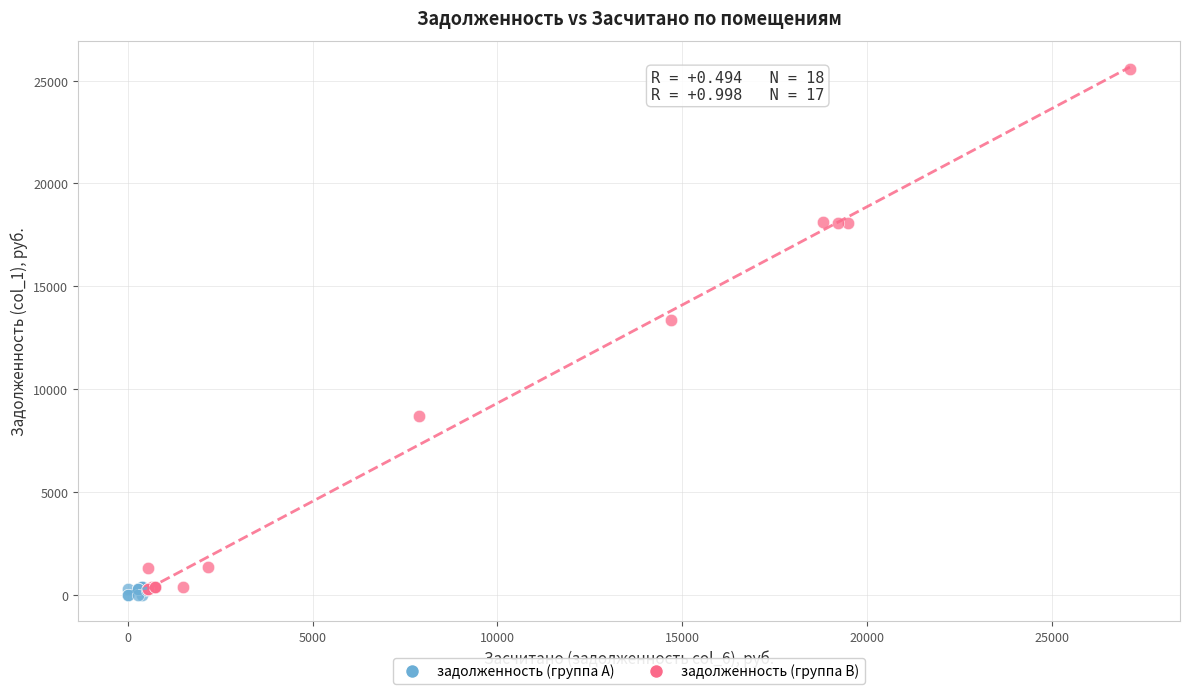

Which series has the largest Y range (max minus min)?

задолженность (группа B)